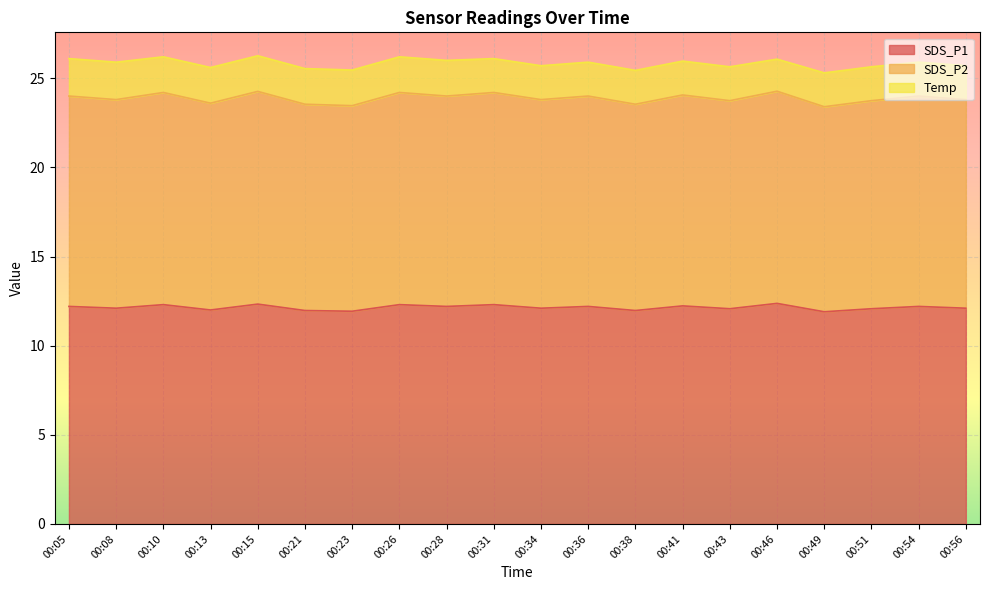

What is the maximum value for SDS_P1?

12.4